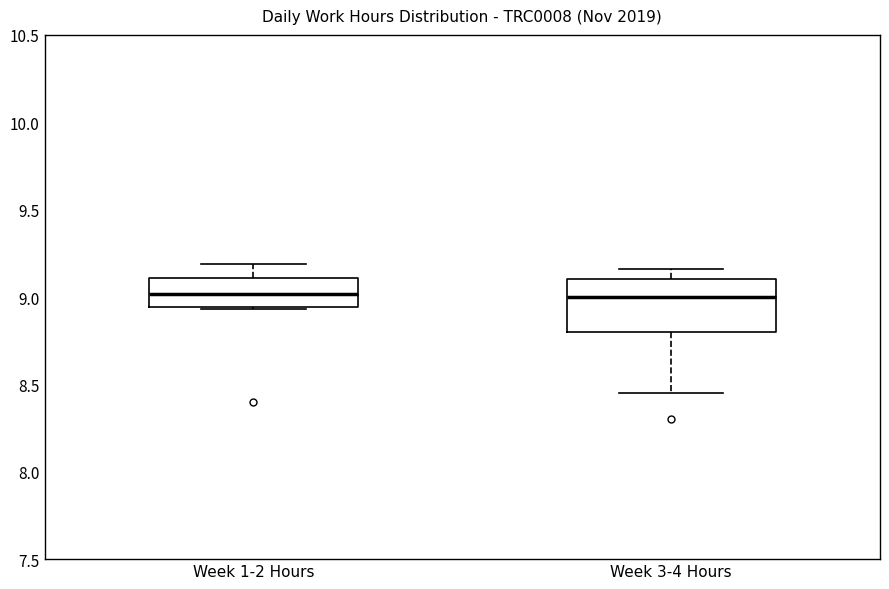

Comparing the boxes themselves (not the whiskers), which one is the tallest?

Week 3-4 Hours